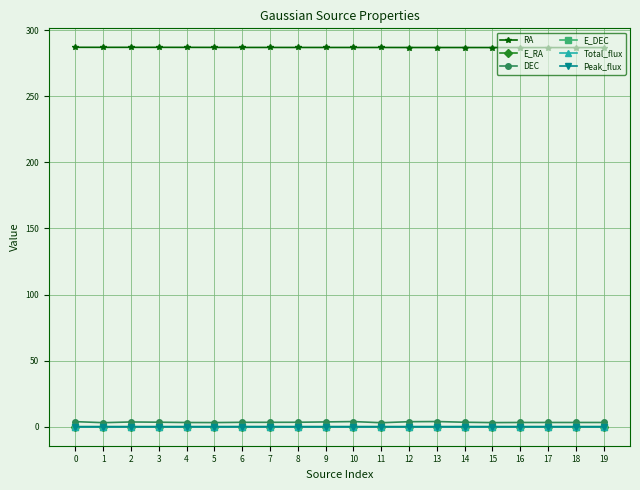

Is it true that Total_flux equals 0.0 at 0?

True